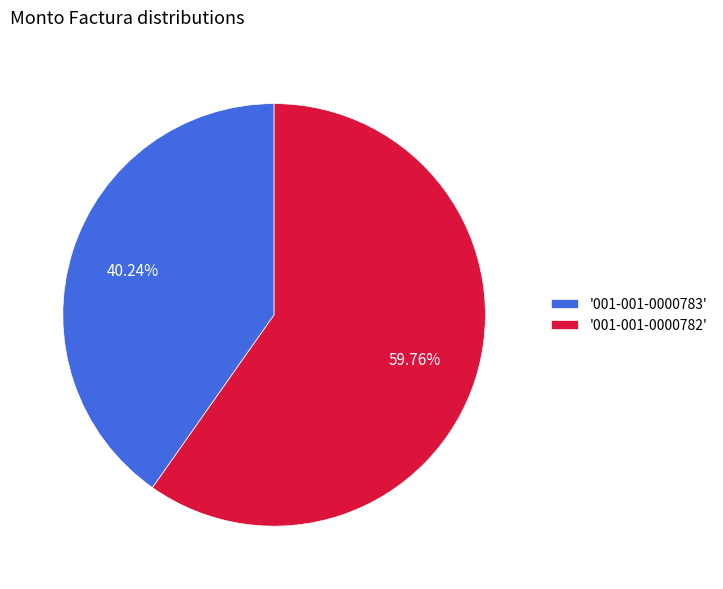

Is the sum of '001-001-0000782' and '001-001-0000783' greater than half?

Yes